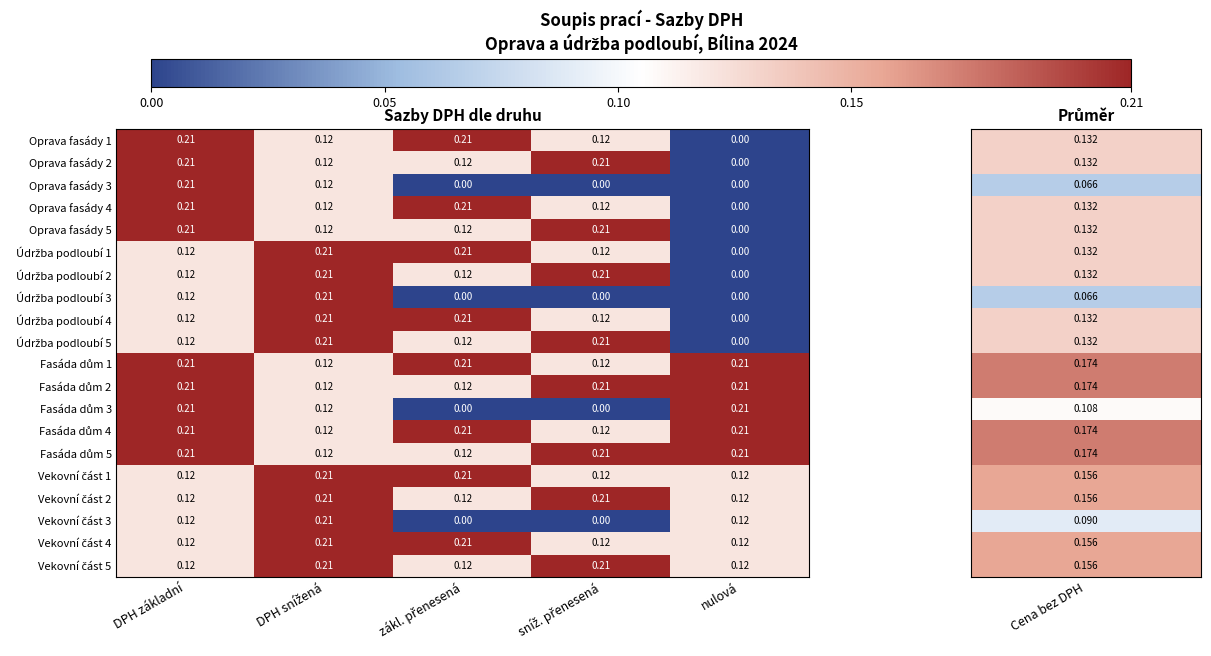

List the series in order of their peak value, highest first.

Oprava fasády 1, Oprava fasády 2, Oprava fasády 3, Oprava fasády 4, Oprava fasády 5, Údržba podloubí 1, Údržba podloubí 2, Údržba podloubí 3, Údržba podloubí 4, Údržba podloubí 5, Fasáda dům 1, Fasáda dům 2, Fasáda dům 3, Fasáda dům 4, Fasáda dům 5, Vekovní část 1, Vekovní část 2, Vekovní část 3, Vekovní část 4, Vekovní část 5